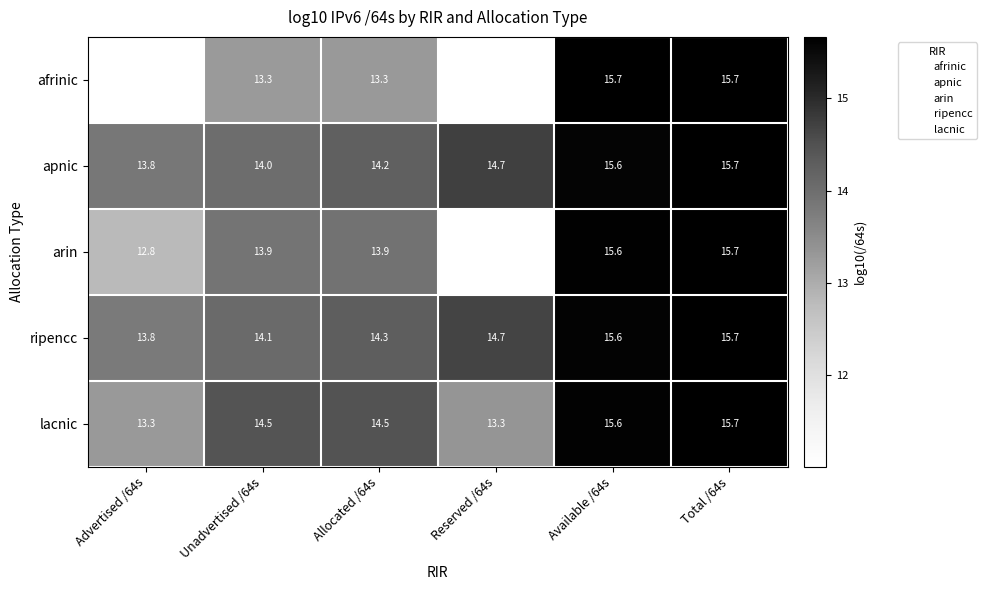

Rank the categories by lacnic value from highest to lowest.

Total /64s, Available /64s, Allocated /64s, Unadvertised /64s, Reserved /64s, Advertised /64s